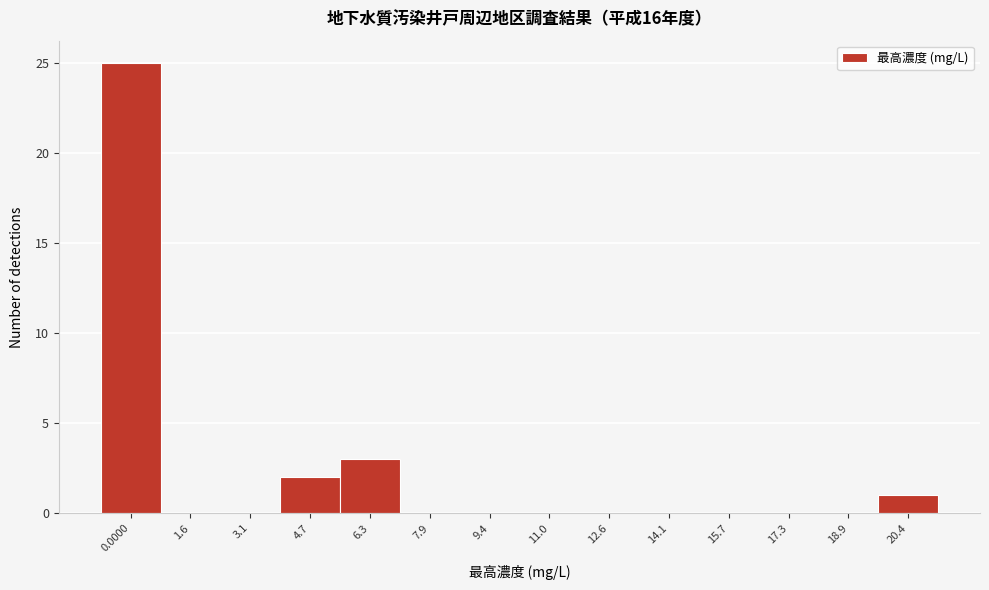

Reading right to left, transcribe all the data shown in this chart.

20.4=1	18.9=0	17.3=0	15.7=0	14.1=0	12.6=0	11.0=0	9.4=0	7.9=0	6.3=3	4.7=2	3.1=0	1.6=0	0.0000=25